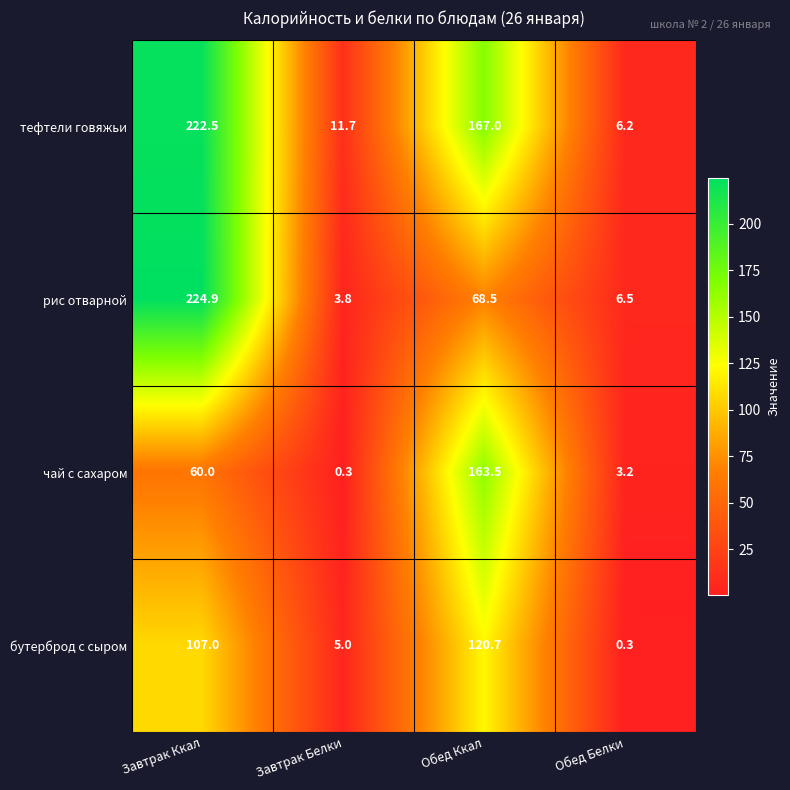

What is the difference between the highest and lowest values at Завтрак Белки?

11.4